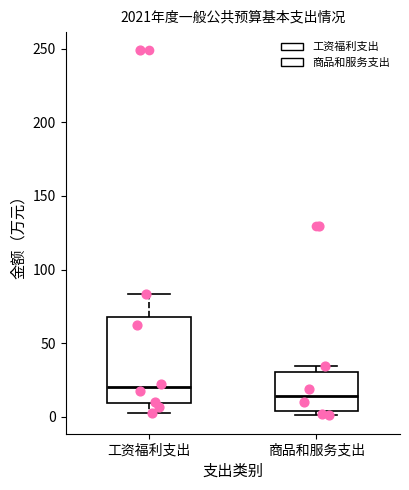

Reading left to right, read every box against the y-axis: the position of its median line, the range the box covers, and the ends of its whiskers. The values are not printed on the chart, so give them approximately, as read against the axis.

工资福利支出: median 20, box 10 to 70, whiskers 5 to 85
商品和服务支出: median 15, box 5 to 30, whiskers 0 to 35